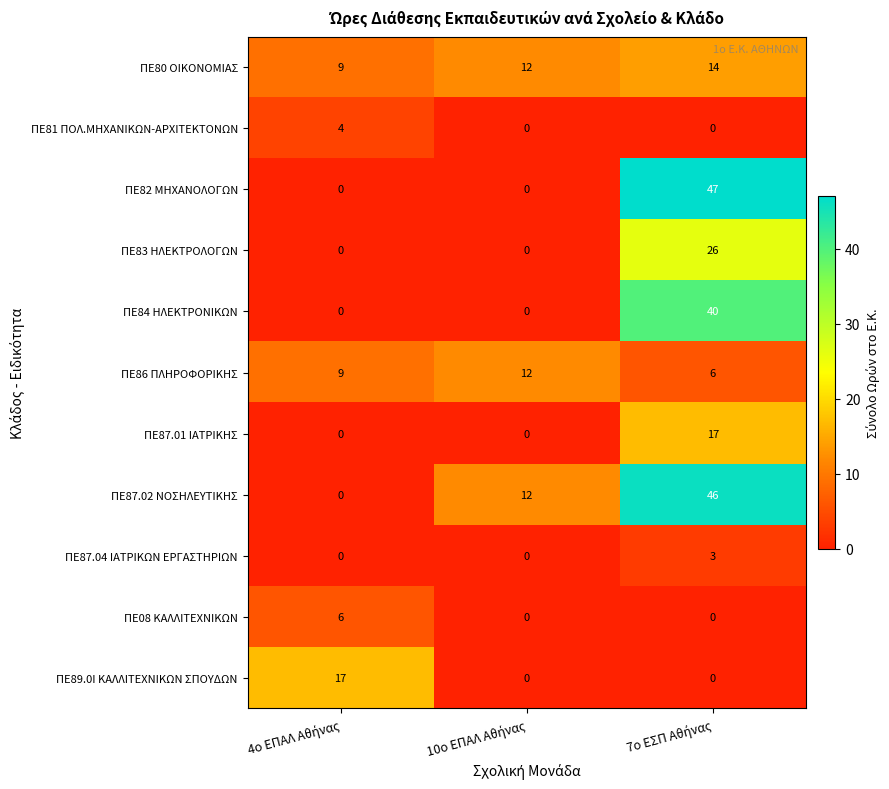

Which series has the largest range (max minus min)?

ΠΕ82 ΜΗΧΑΝΟΛΟΓΩΝ